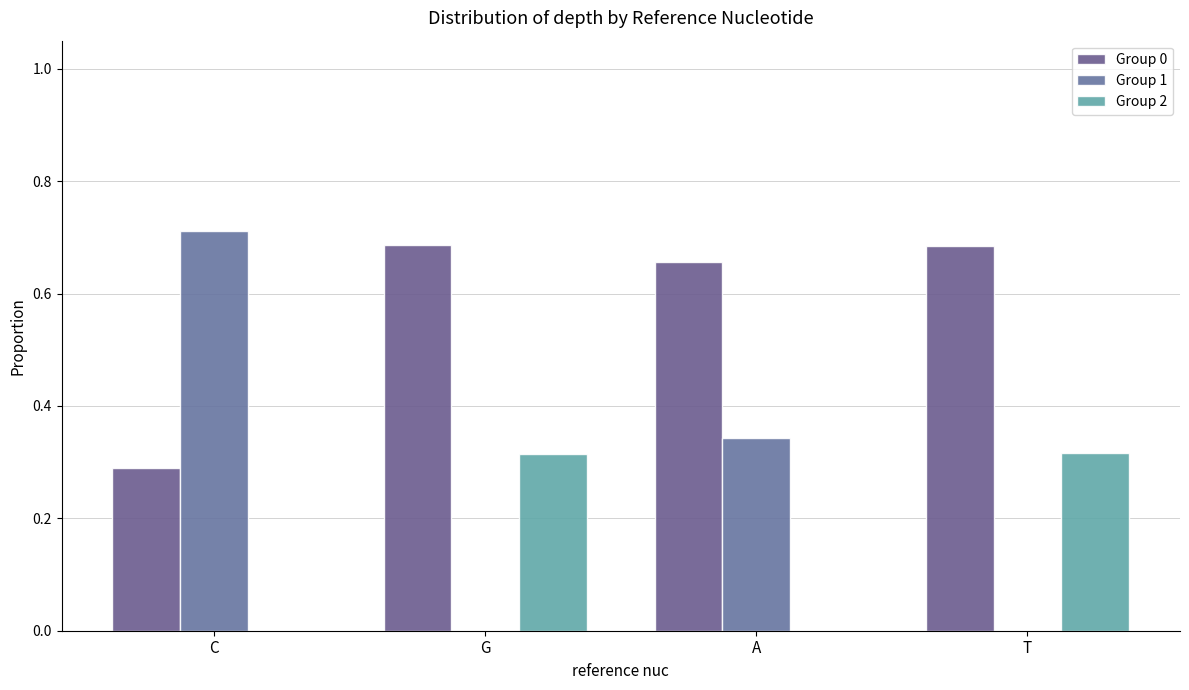

Count the number of data series in this chart.

3